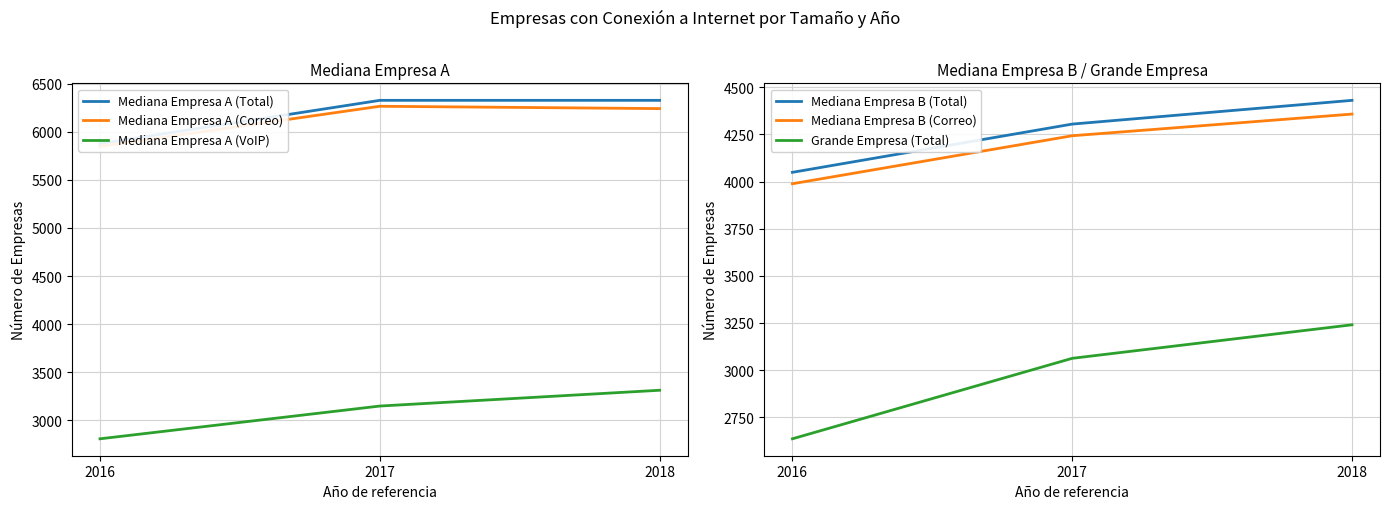

Which label corresponds to the largest value in the chart?

2018